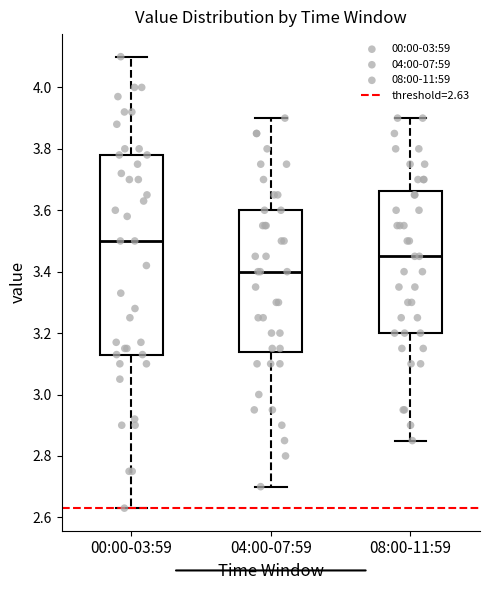

Reading left to right, read every box against the y-axis: the position of its median line, the range the box covers, and the ends of its whiskers. The values are not printed on the chart, so give them approximately, as read against the axis.

00:00-03:59: median 3.50, box 3.14 to 3.78, whiskers 2.64 to 4.10
04:00-07:59: median 3.40, box 3.14 to 3.60, whiskers 2.70 to 3.90
08:00-11:59: median 3.46, box 3.20 to 3.66, whiskers 2.86 to 3.90